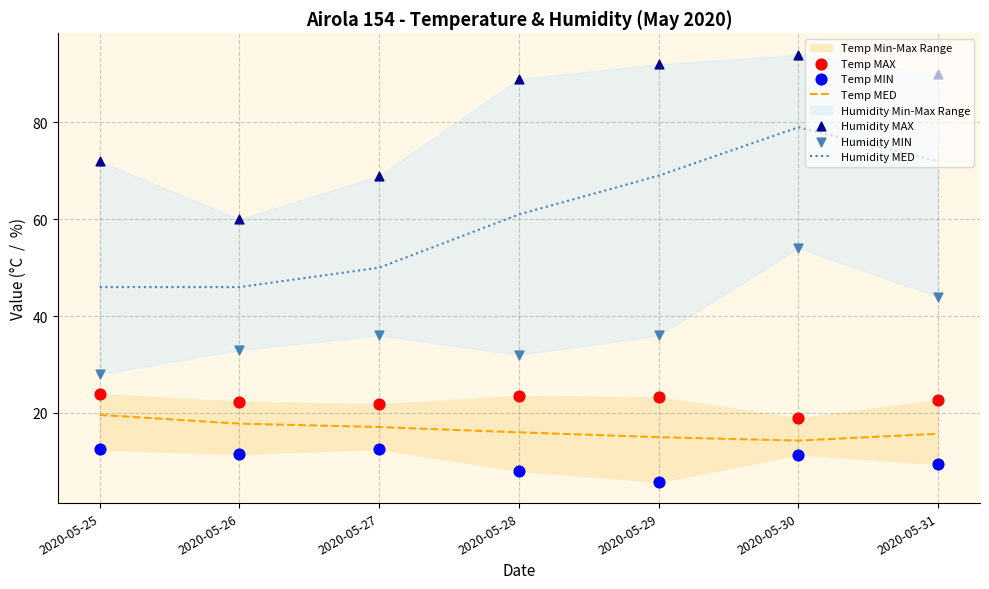

What is the total value across all series at 2020-05-28?

229.6